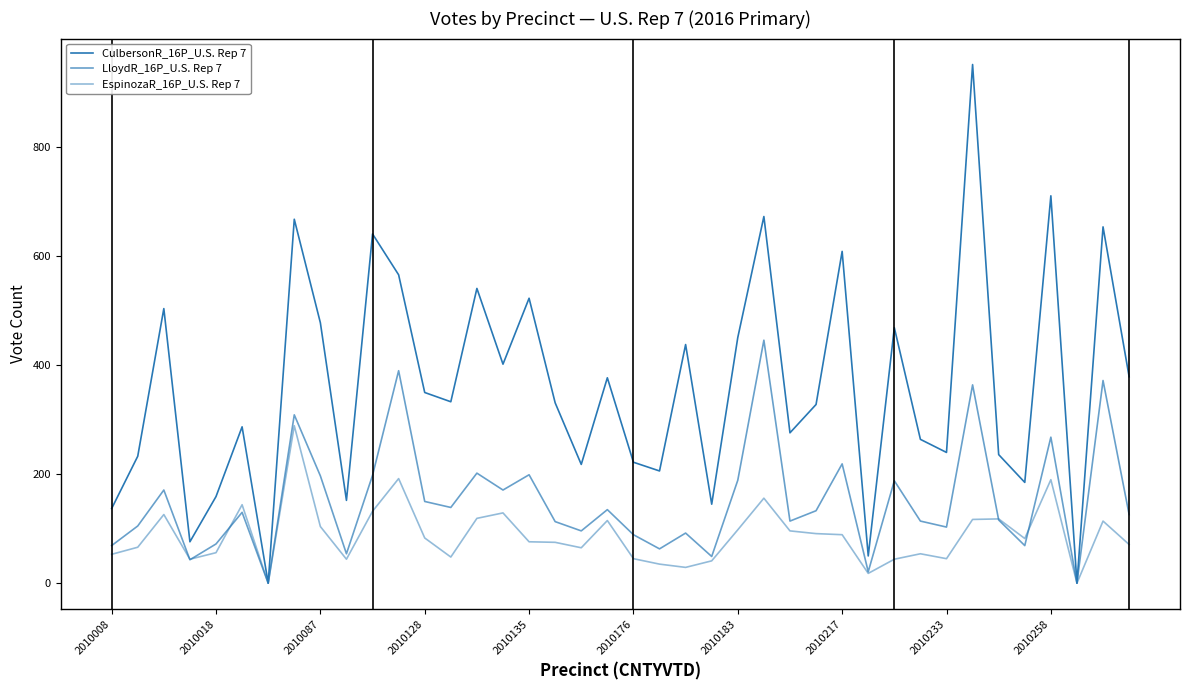

In LloydR_16P_U.S. Rep 7, how many points are higher than both neighbors (excluding endpoints)?

14